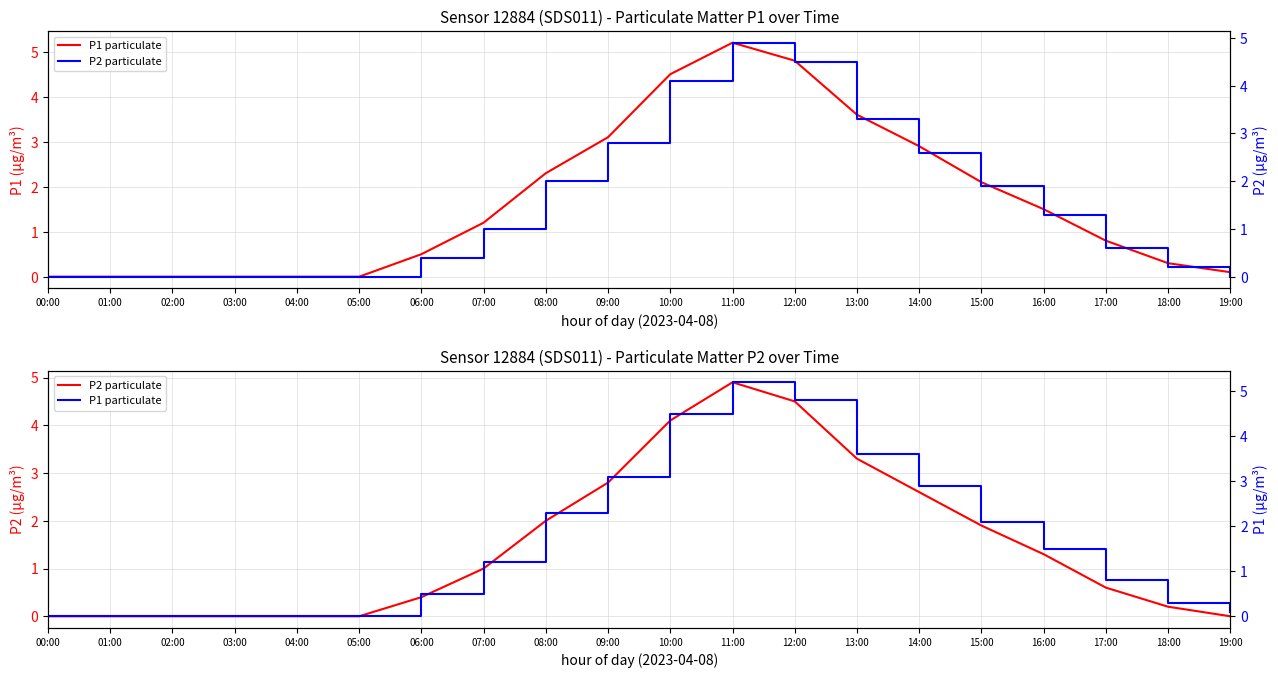

Reading left to right, extract all data points from this chart.

P1 particulate: 00:00=0.0	01:00=0.0	02:00=0.0	03:00=0.0	04:00=0.0	05:00=0.0	06:00=0.5	07:00=1.2	08:00=2.3	09:00=3.1	10:00=4.5	11:00=5.2	12:00=4.8	13:00=3.6	14:00=2.9	15:00=2.1	16:00=1.5	17:00=0.8	18:00=0.3	19:00=0.1
P2 particulate: 00:00=0.0	01:00=0.0	02:00=0.0	03:00=0.0	04:00=0.0	05:00=0.0	06:00=0.4	07:00=1.0	08:00=2.0	09:00=2.8	10:00=4.1	11:00=4.9	12:00=4.5	13:00=3.3	14:00=2.6	15:00=1.9	16:00=1.3	17:00=0.6	18:00=0.2	19:00=0.0